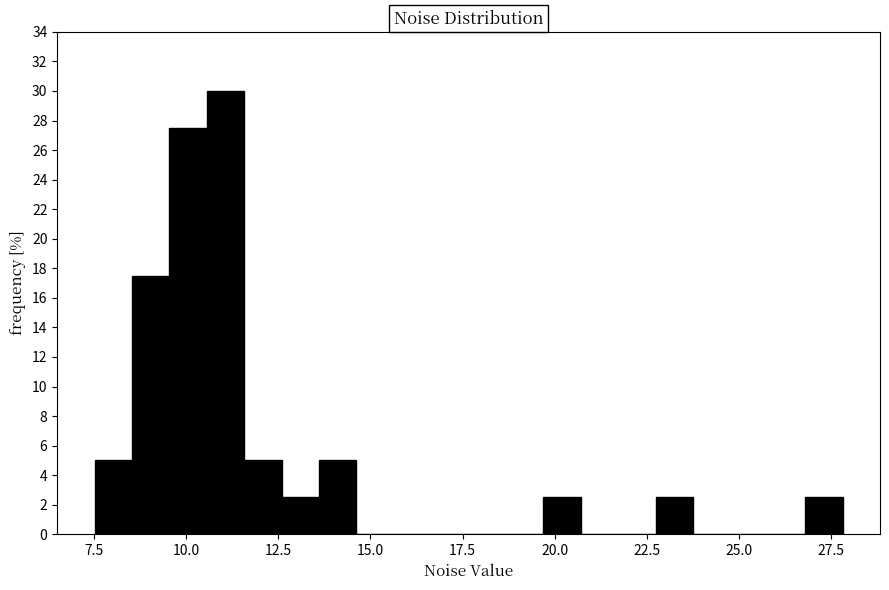

Read against the x-axis, roughly where is the centre of the tallest bar?

11.0